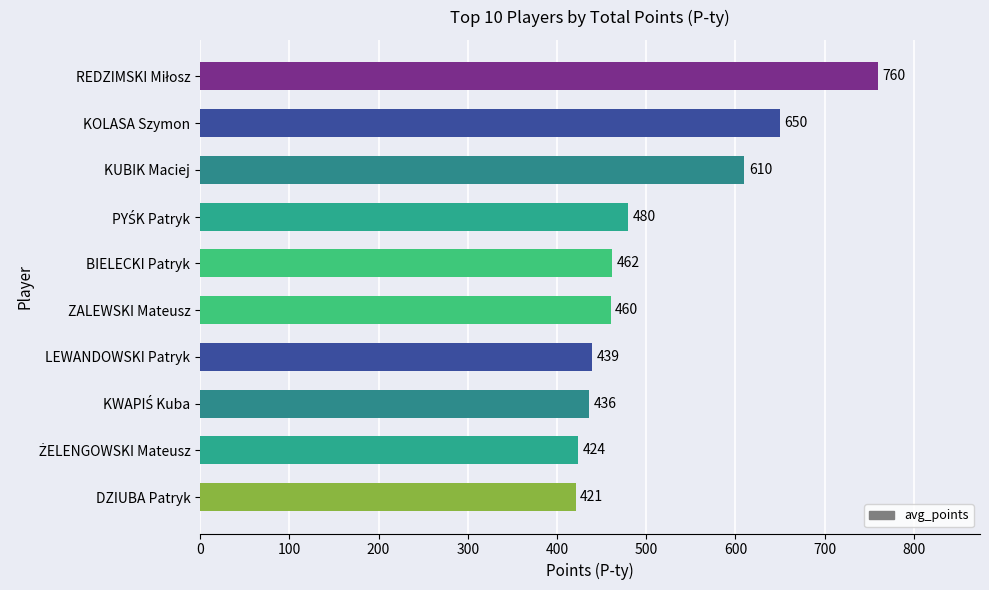

The value at LEWANDOWSKI Patryk is 439. True or false?

True